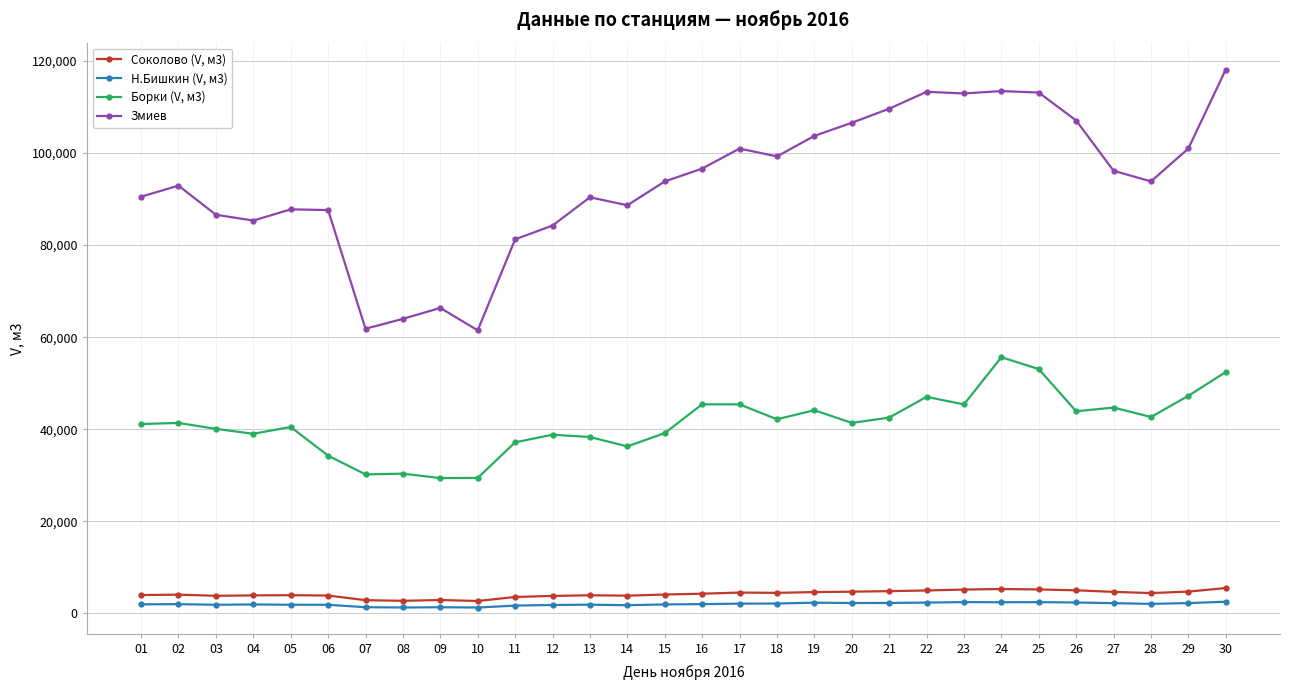

Rank the series at 28 from highest to lowest value.

Змиев, Борки (V, м3), Соколово (V, м3), Н.Бишкин (V, м3)